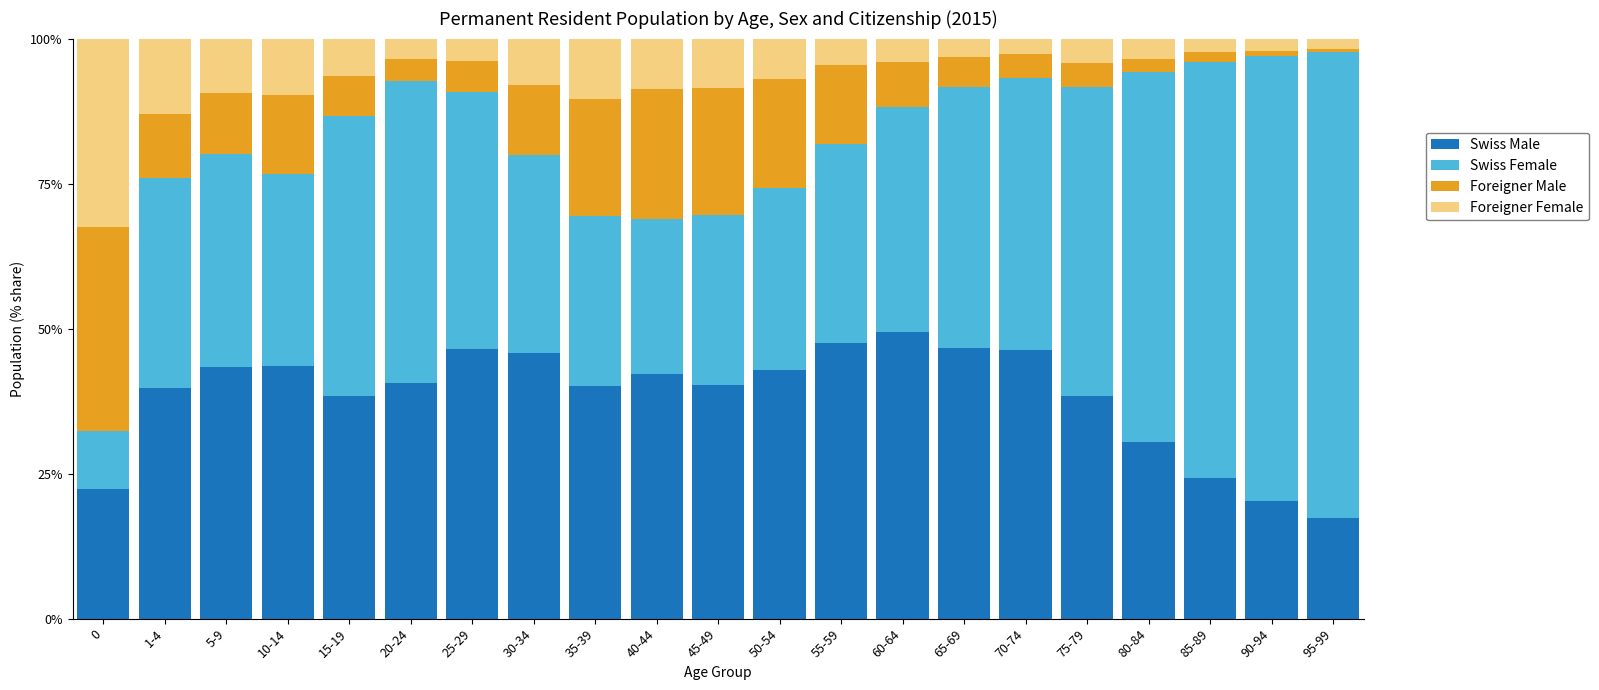

Is it true that Swiss Male equals 46.4 at 70-74?

True